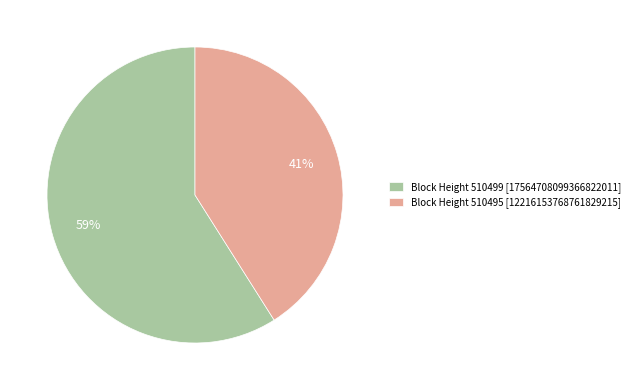

To the nearest percent, what is the average slice percentage?

50%